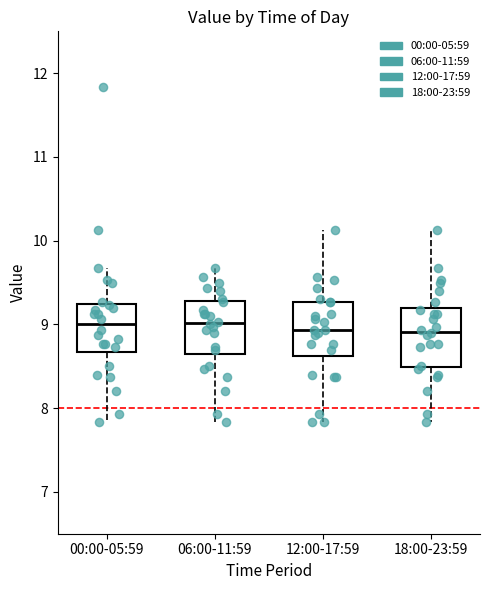

Reading left to right, read every box against the y-axis: the position of its median line, the range the box covers, and the ends of its whiskers. The values are not printed on the chart, so give them approximately, as read against the axis.

00:00-05:59: median 9.0, box 8.7 to 9.2, whiskers 7.8 to 9.7
06:00-11:59: median 9.0, box 8.7 to 9.3, whiskers 7.8 to 9.7
12:00-17:59: median 8.9, box 8.6 to 9.3, whiskers 7.8 to 10.1
18:00-23:59: median 8.9, box 8.5 to 9.2, whiskers 7.8 to 10.1